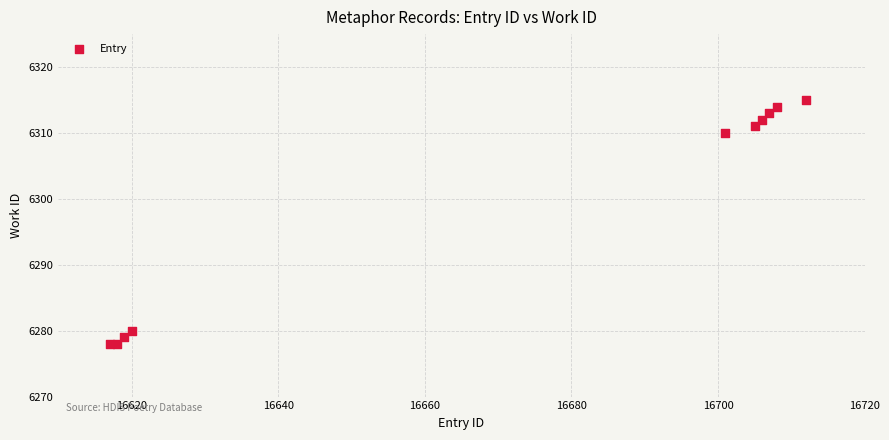

What Y value in the scatter plot is closest to 6296?

6310